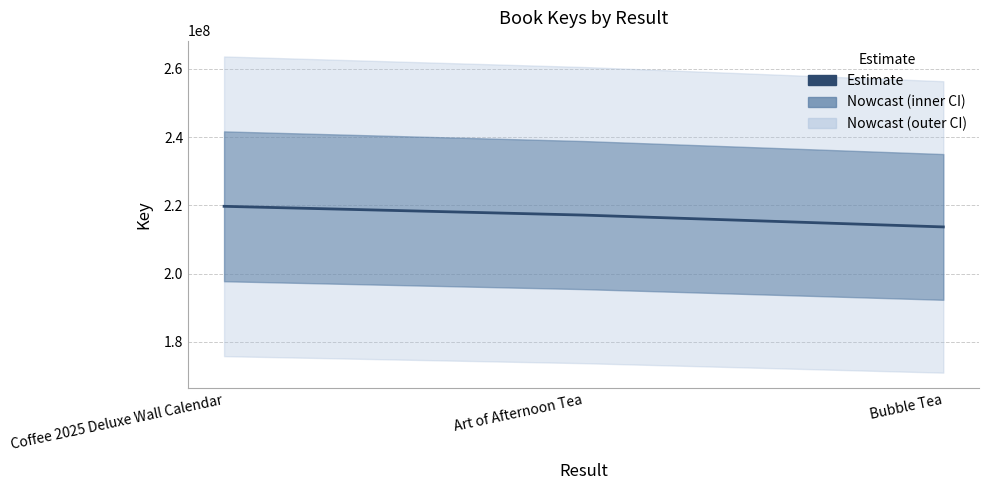

At which label does the data first exceed 217140124?

Coffee 2025 Deluxe Wall Calendar